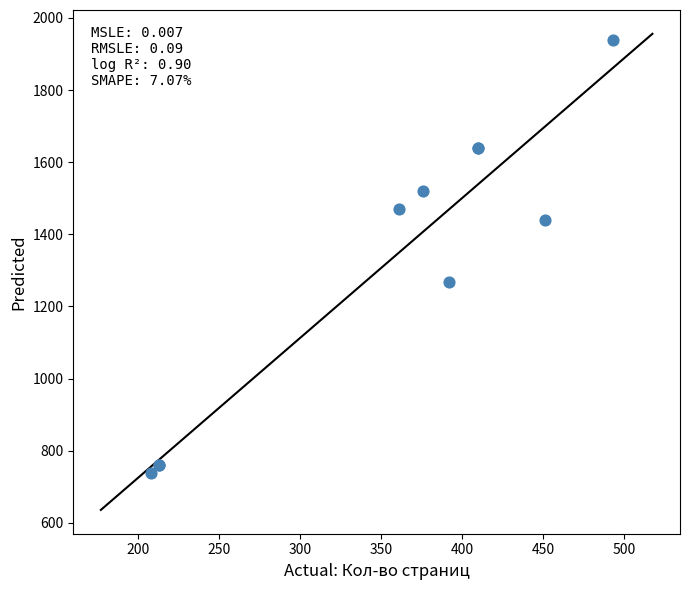

What Y value in the scatter plot is closest to 1339?

1269